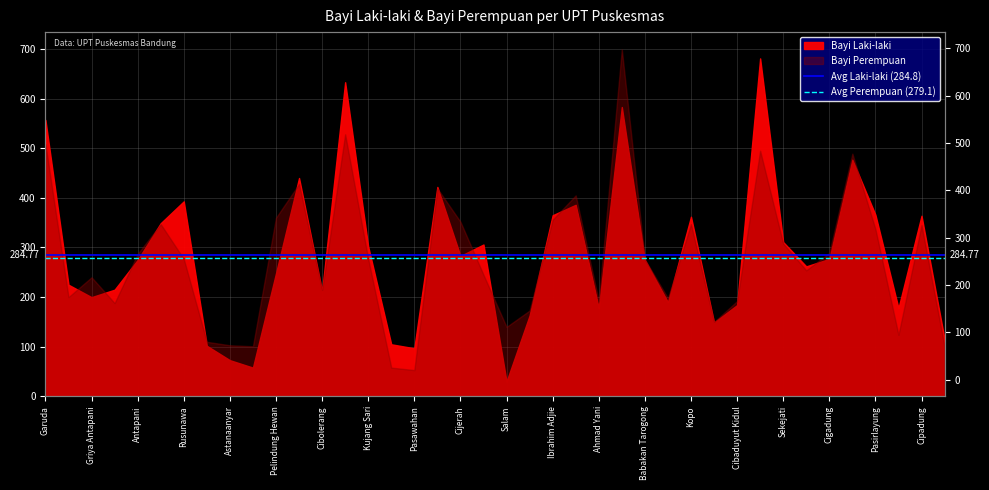

What is the sum of the Avg Perempuan (279.1) values at Garuda and Griya Antapani?

558.2